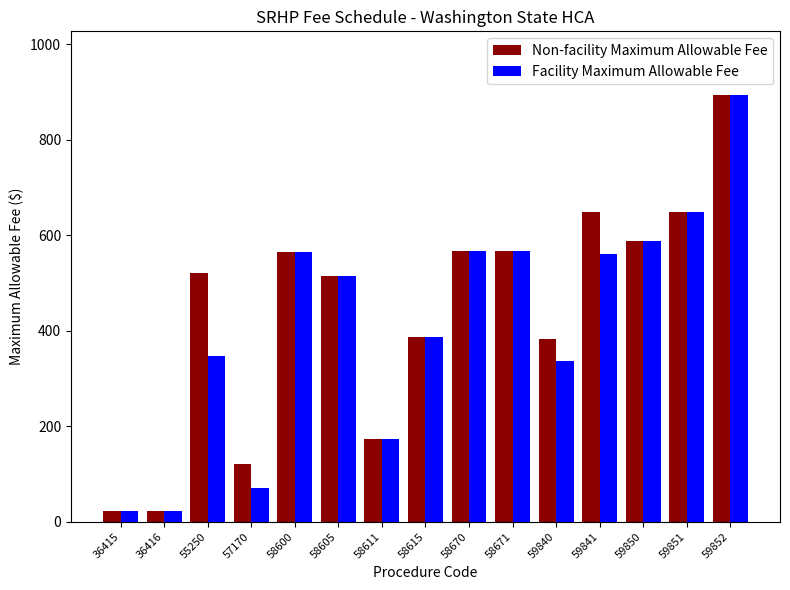

Are the bars grouped side by side (vs. stacked)?

Yes